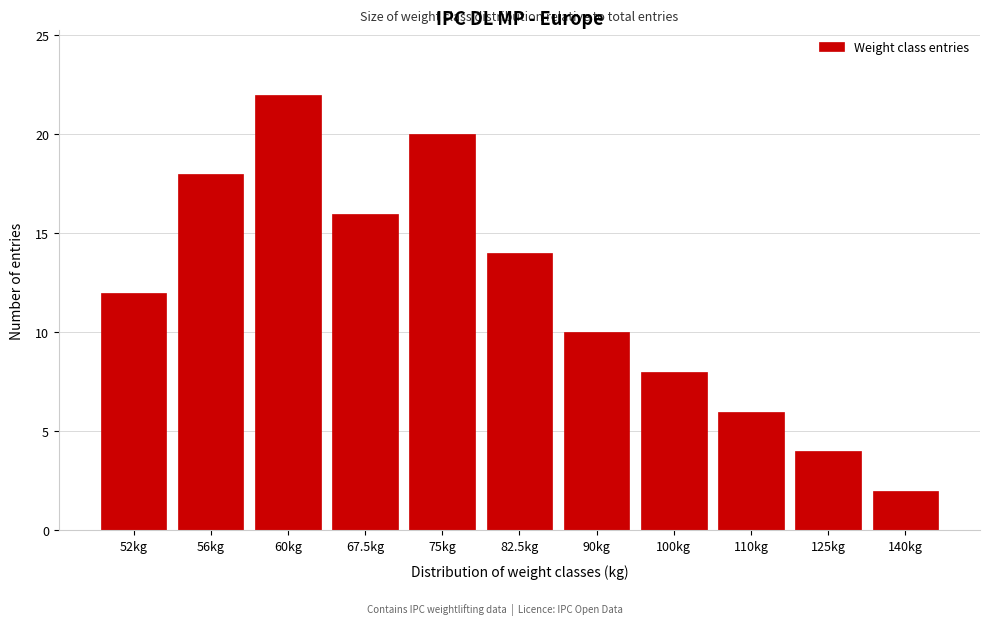

Reading left to right, list all the values displayed in this chart.

52kg=12	56kg=18	60kg=22	67.5kg=16	75kg=20	82.5kg=14	90kg=10	100kg=8	110kg=6	125kg=4	140kg=2